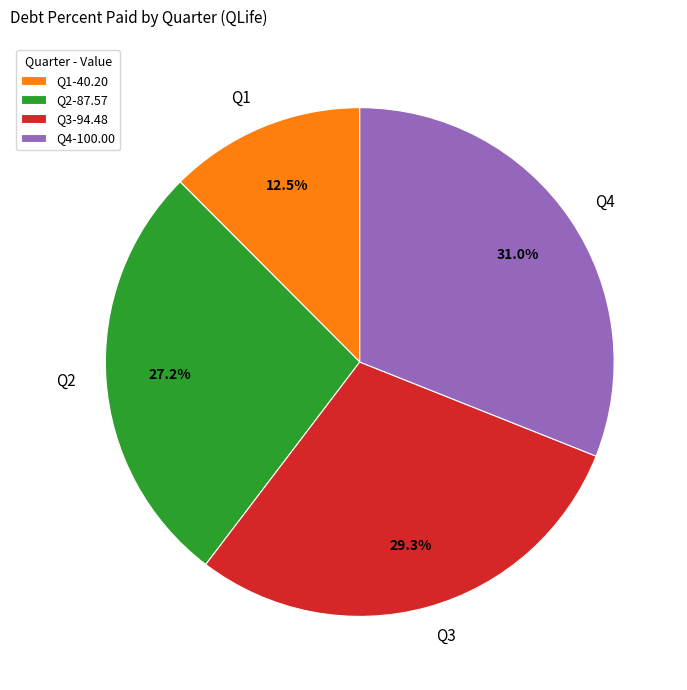

Is the sum of Q4 and Q2 greater than half?

Yes